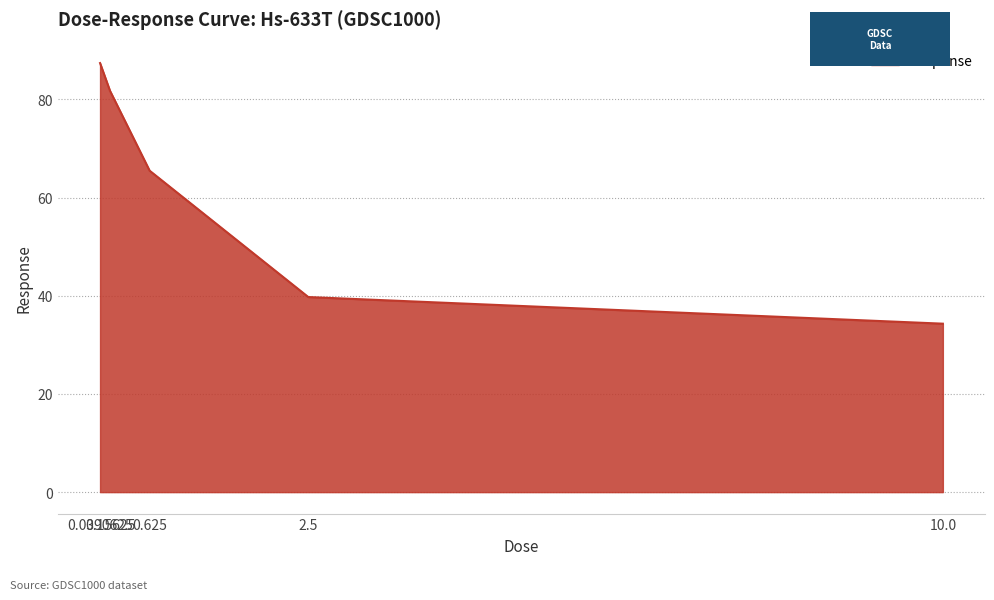

Reading right to left, list all the values displayed in this chart.

10.0=34.3	2.5=39.7	0.625=65.5	0.15625=81.8	0.0390625=87.4